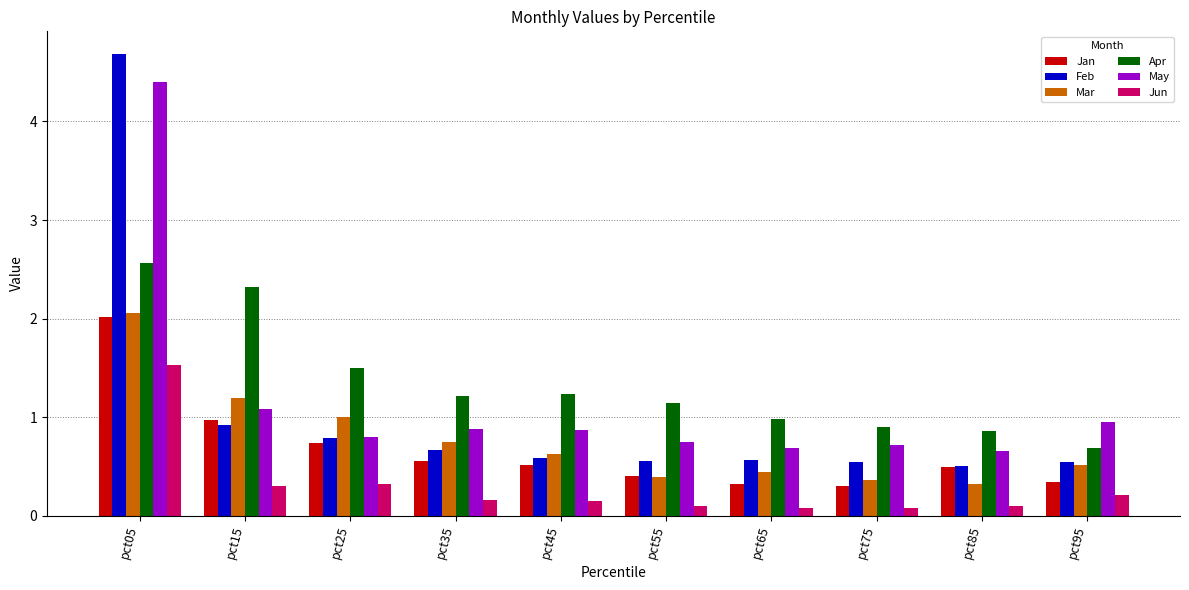

At how many categories does at least one series exceed 0?

10